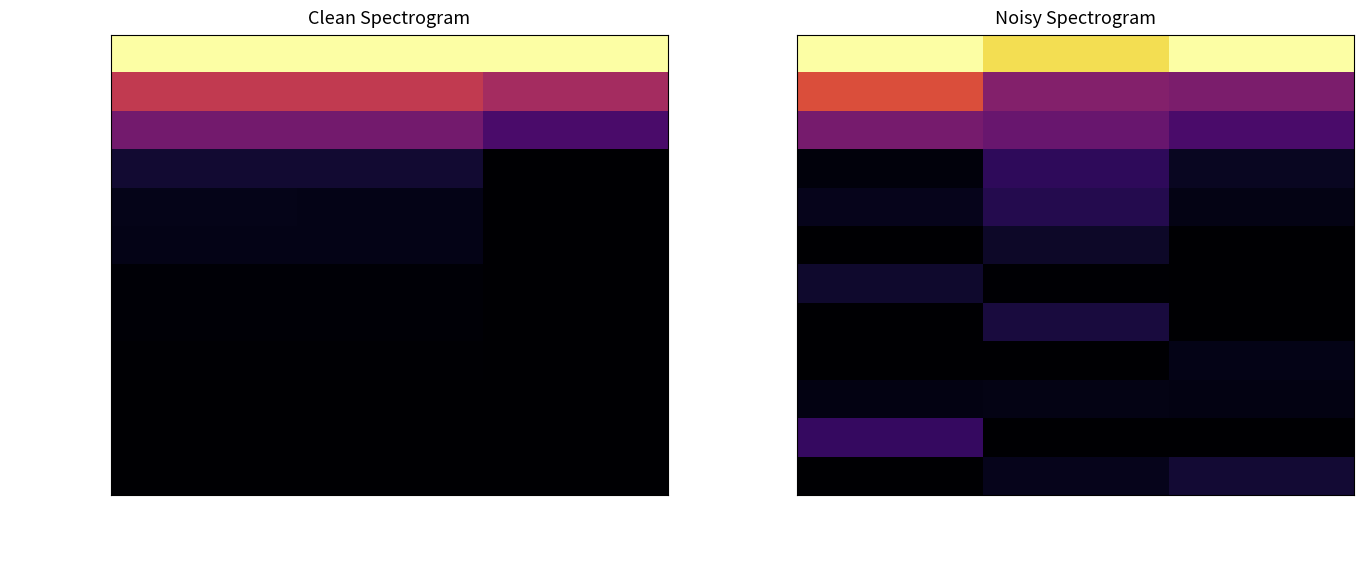

Which series has the largest range (max minus min)?

Grupo PSOE